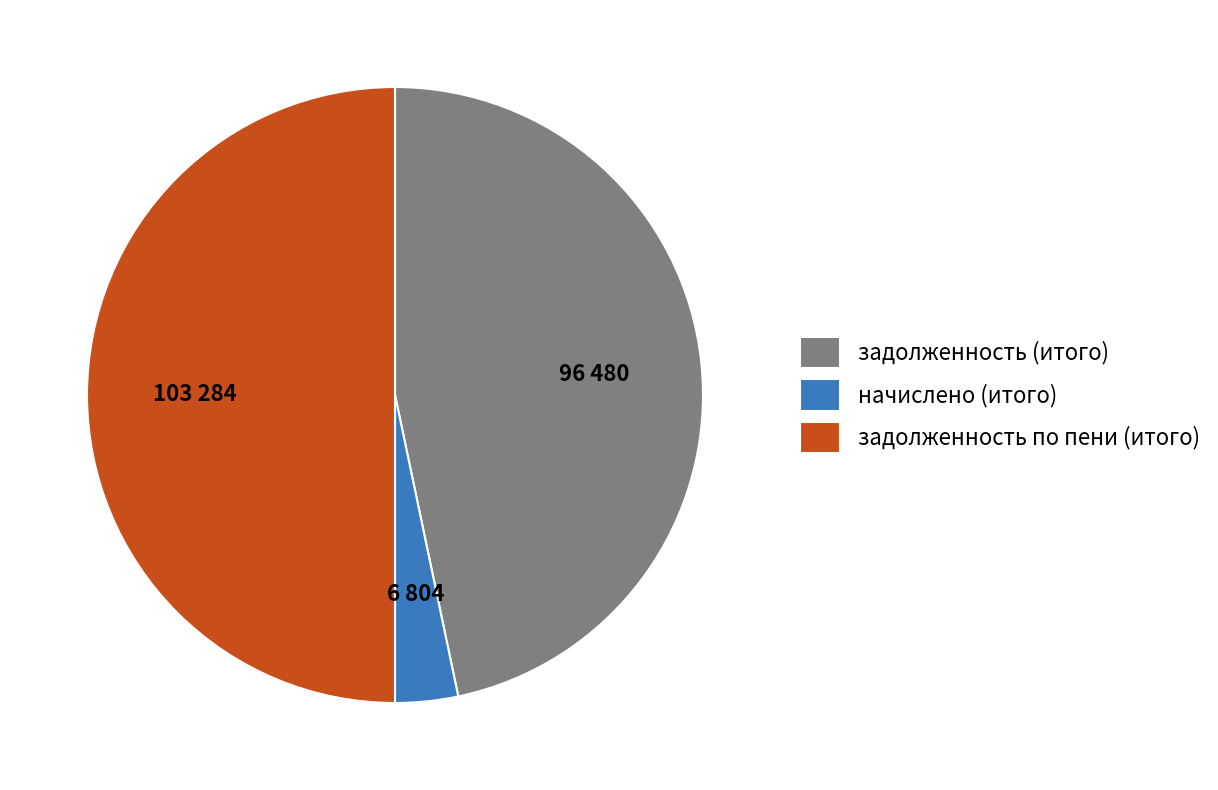

Is it true that задолженность по пени (итого) is 50% of the pie?

True